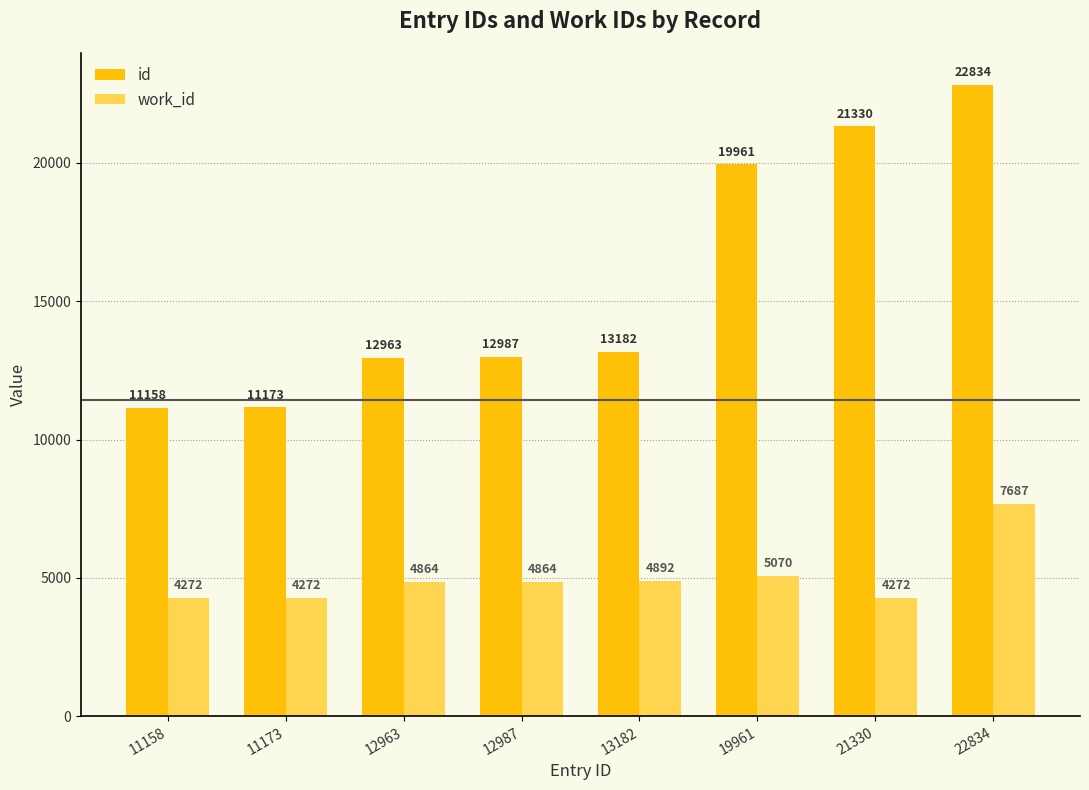

True or false: id has a value of 12987 at 12987.

True